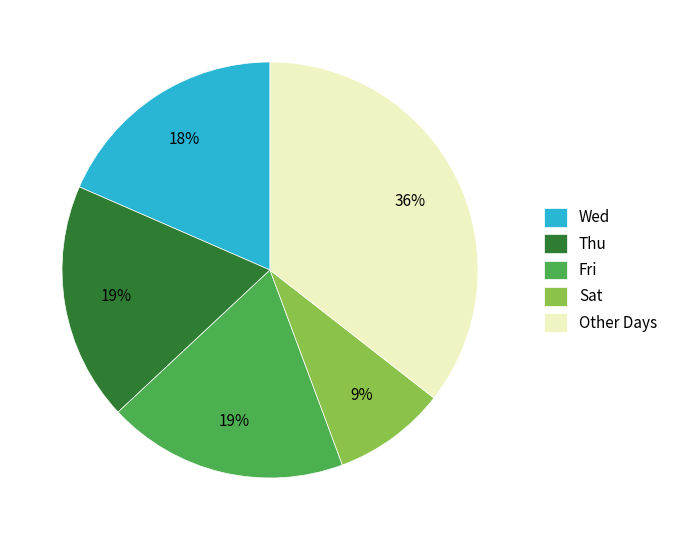

Which category has the biggest portion of the pie?

Other Days